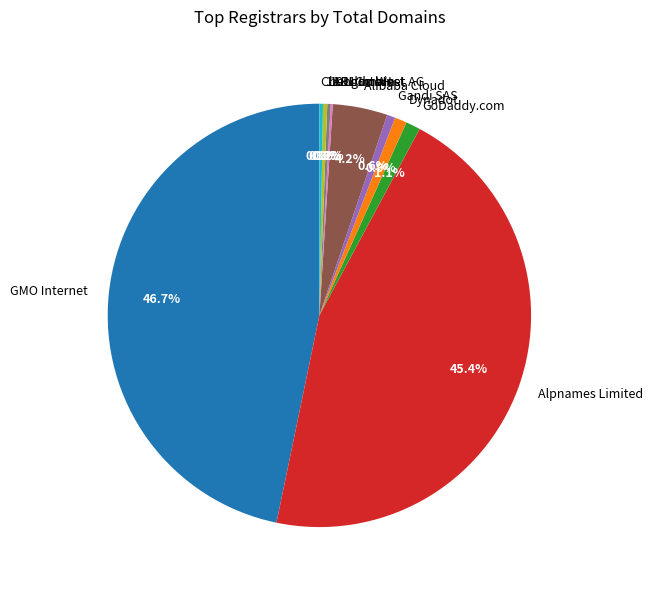

How much of the chart is everything except 1API GmbH?

99.7%